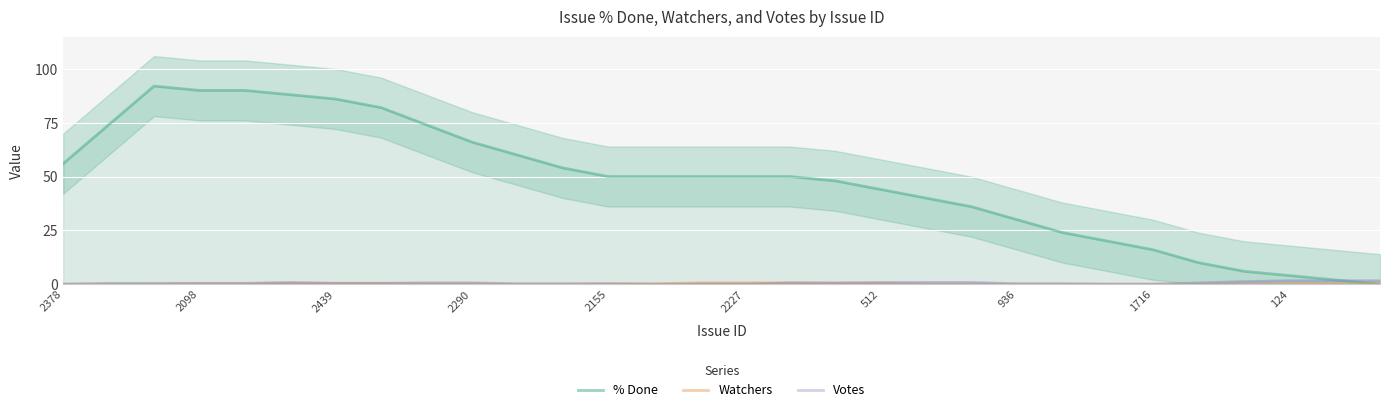

True or false: Watchers and Votes intersect in this chart.

False